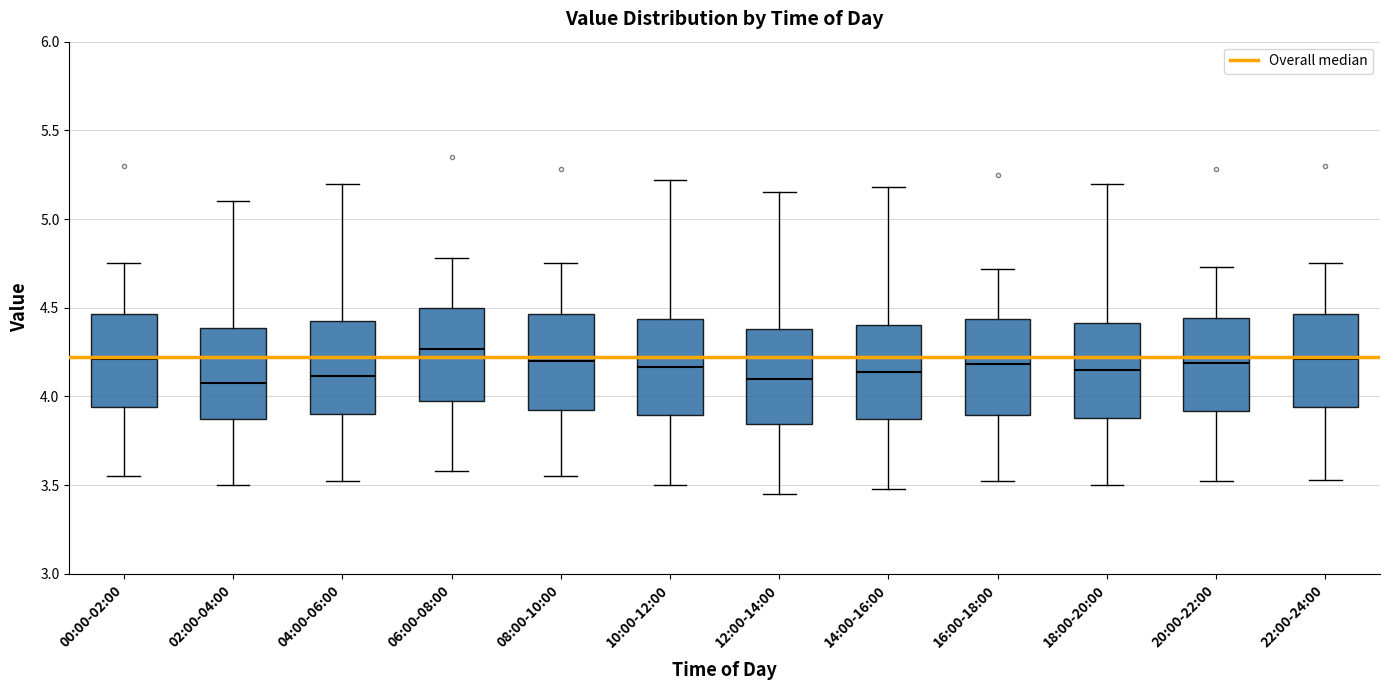

Reading left to right, transcribe this box plot: for each box, give where its median line is, the range the box spans, and where its two whiskers end, as read against the y-axis. The values are not printed on the chart, so give them approximately, as read against the axis.

00:00-02:00: median 4.20, box 3.95 to 4.45, whiskers 3.55 to 4.75
02:00-04:00: median 4.10, box 3.85 to 4.40, whiskers 3.50 to 5.10
04:00-06:00: median 4.10, box 3.90 to 4.45, whiskers 3.50 to 5.20
06:00-08:00: median 4.25, box 3.95 to 4.50, whiskers 3.60 to 4.80
08:00-10:00: median 4.20, box 3.90 to 4.45, whiskers 3.55 to 4.75
10:00-12:00: median 4.15, box 3.90 to 4.45, whiskers 3.50 to 5.20
12:00-14:00: median 4.10, box 3.85 to 4.40, whiskers 3.45 to 5.15
14:00-16:00: median 4.15, box 3.85 to 4.40, whiskers 3.50 to 5.20
16:00-18:00: median 4.20, box 3.90 to 4.45, whiskers 3.50 to 4.70
18:00-20:00: median 4.15, box 3.90 to 4.40, whiskers 3.50 to 5.20
20:00-22:00: median 4.20, box 3.90 to 4.45, whiskers 3.50 to 4.75
22:00-24:00: median 4.20, box 3.95 to 4.45, whiskers 3.55 to 4.75